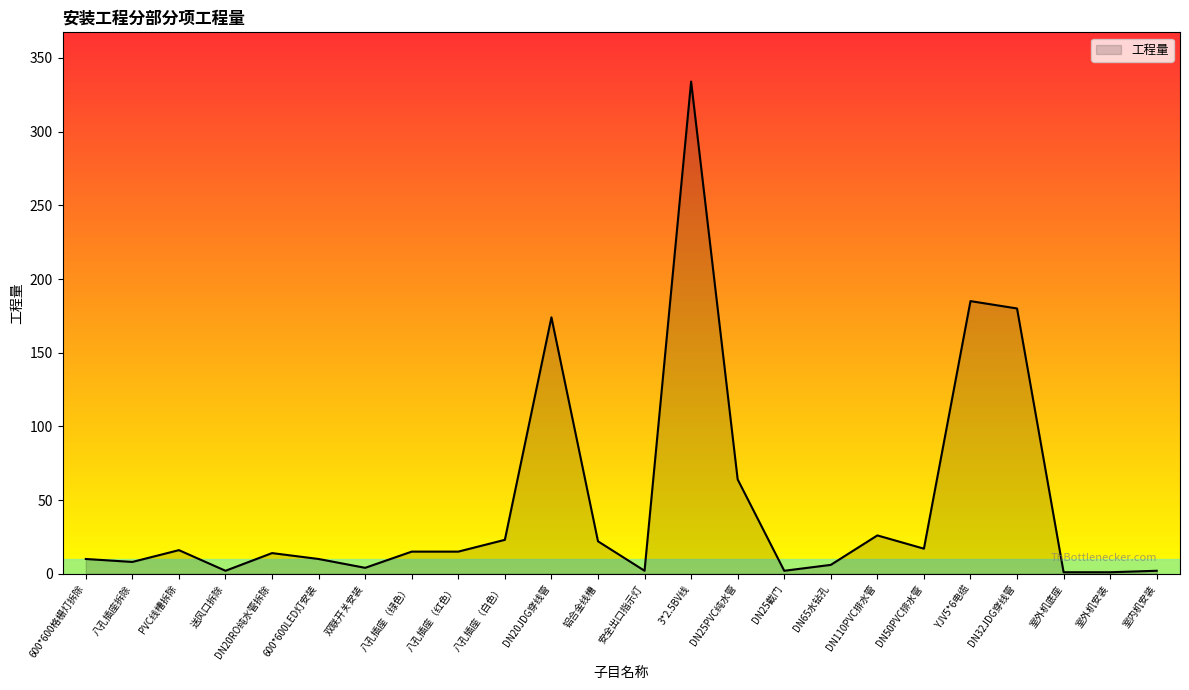

What is the difference between the values at DN32JDG穿线管 and DN25截门?

178